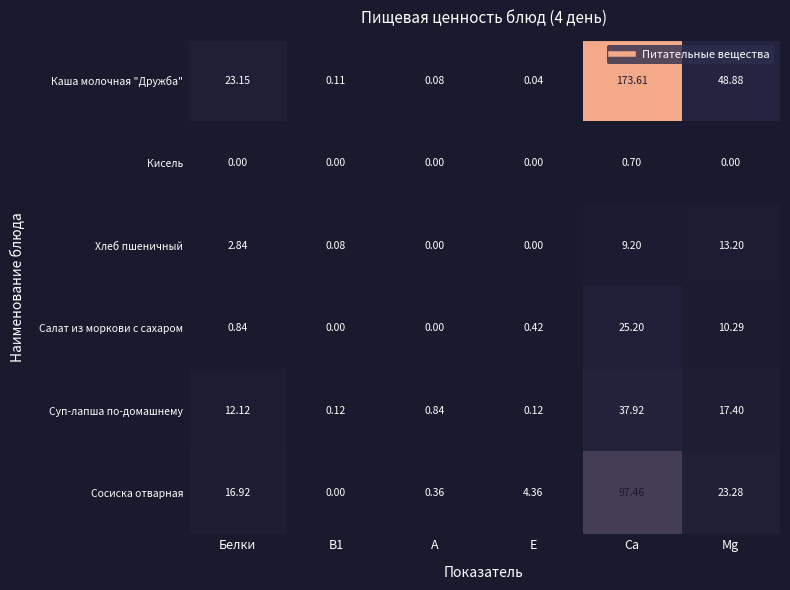

Which category has the highest value across all series?

Ca